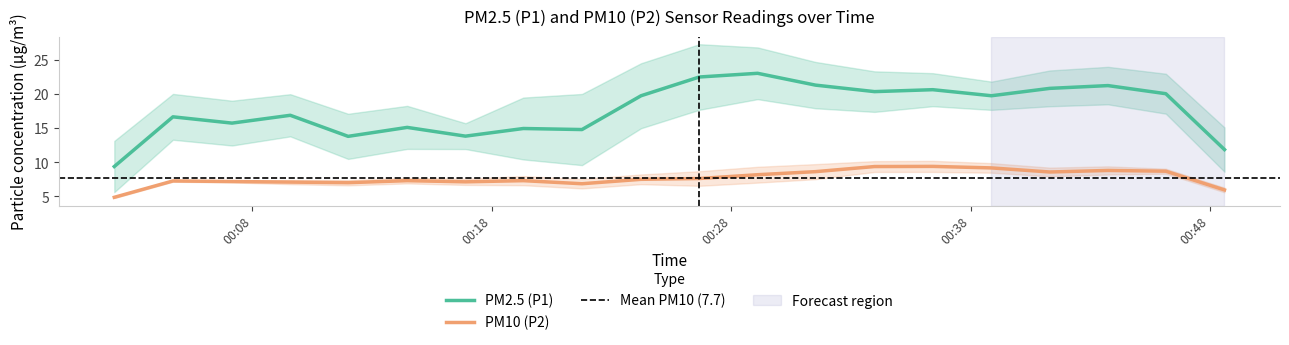

True or false: PM2.5 (P1) and PM10 (P2) cross at least once.

False